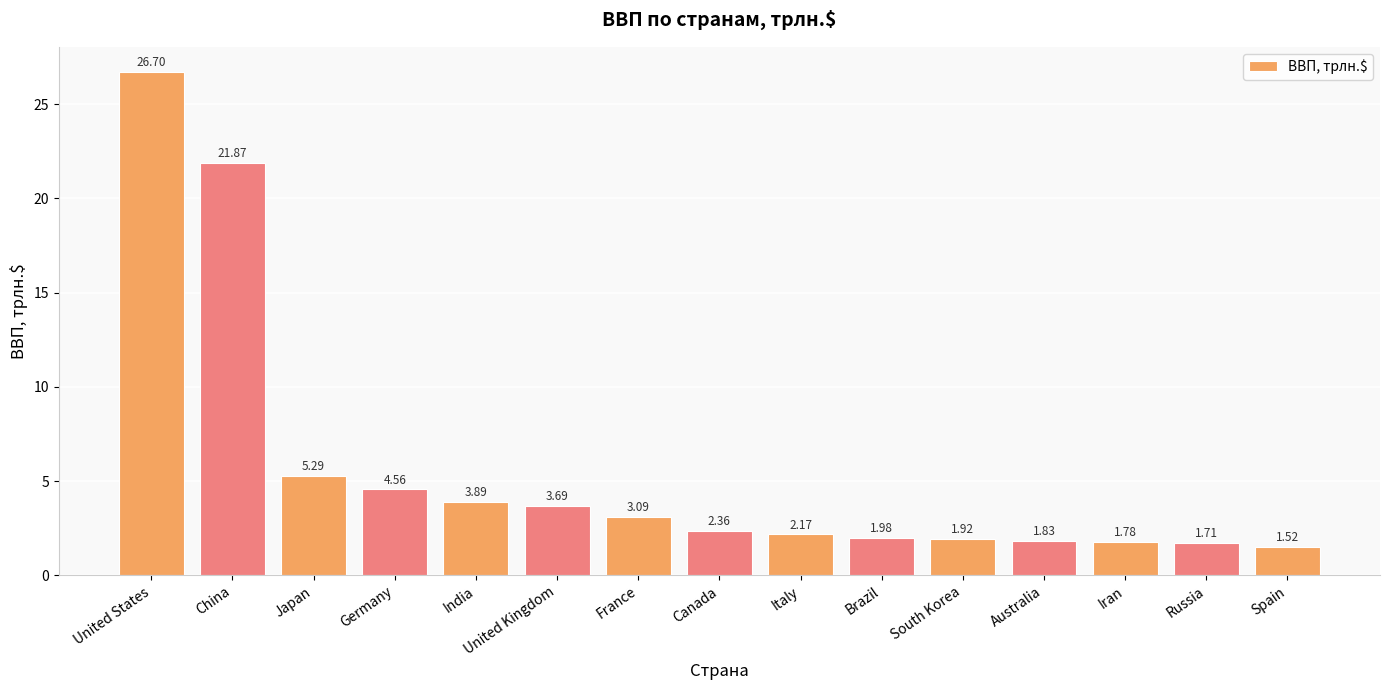

What is the difference between the maximum and second lowest values?

25.0